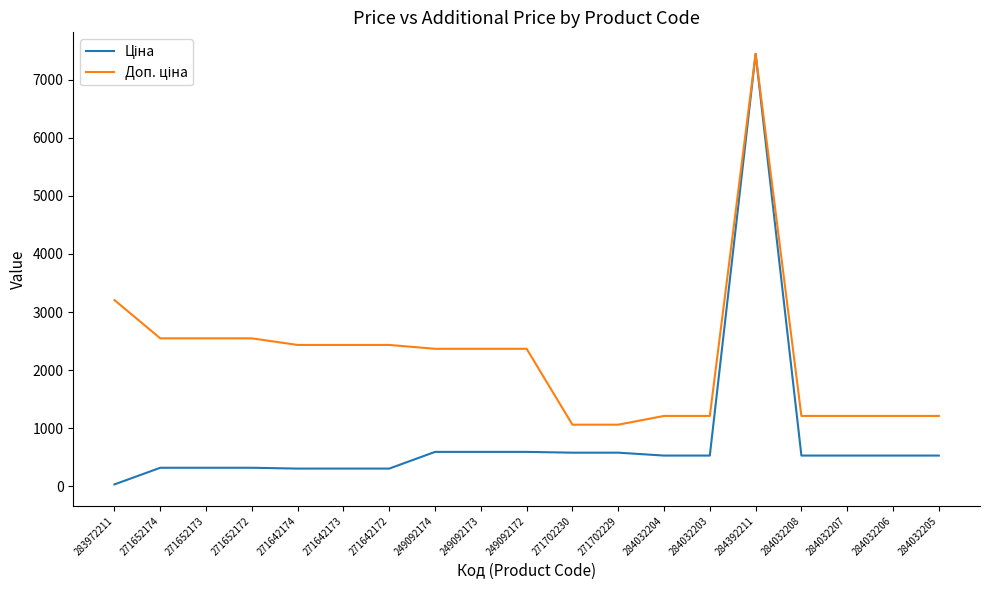

What is the total value across all series at 284032208?

1738.9